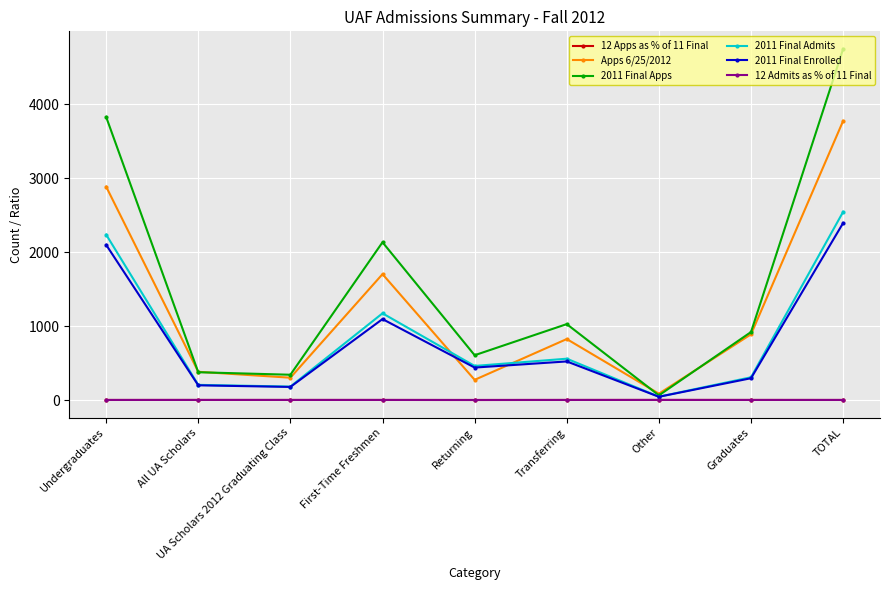

Which series has the widest spread of values?

2011 Final Apps